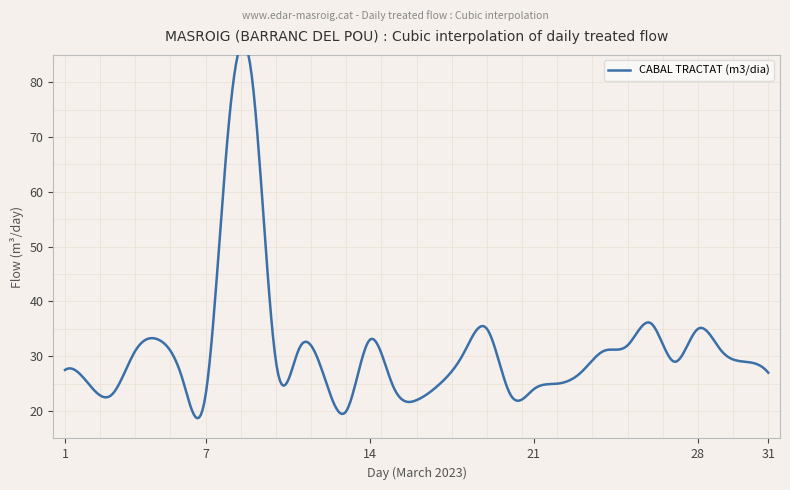

Is this an area chart (filled region under the line)?

No